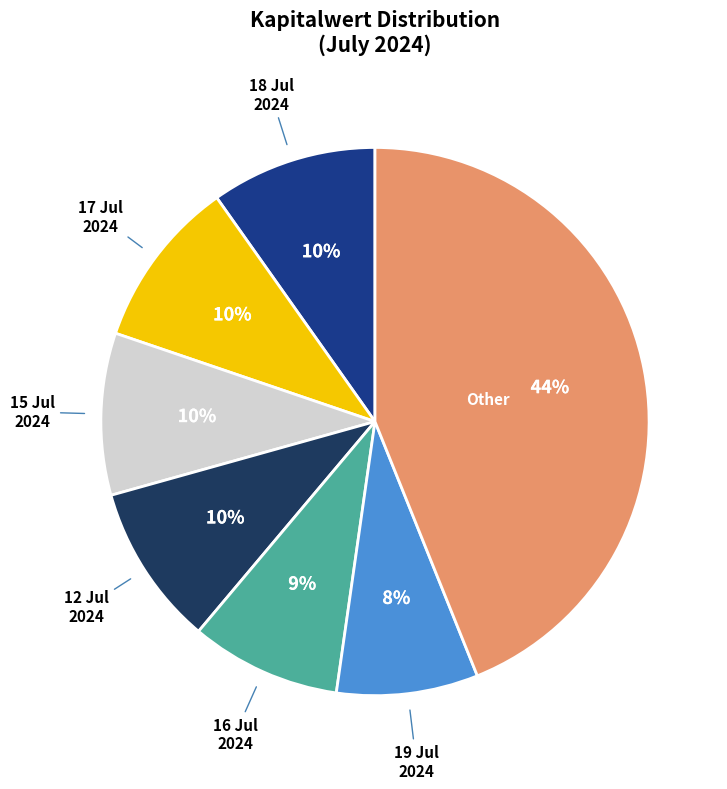

Does any single category account for the majority?

No